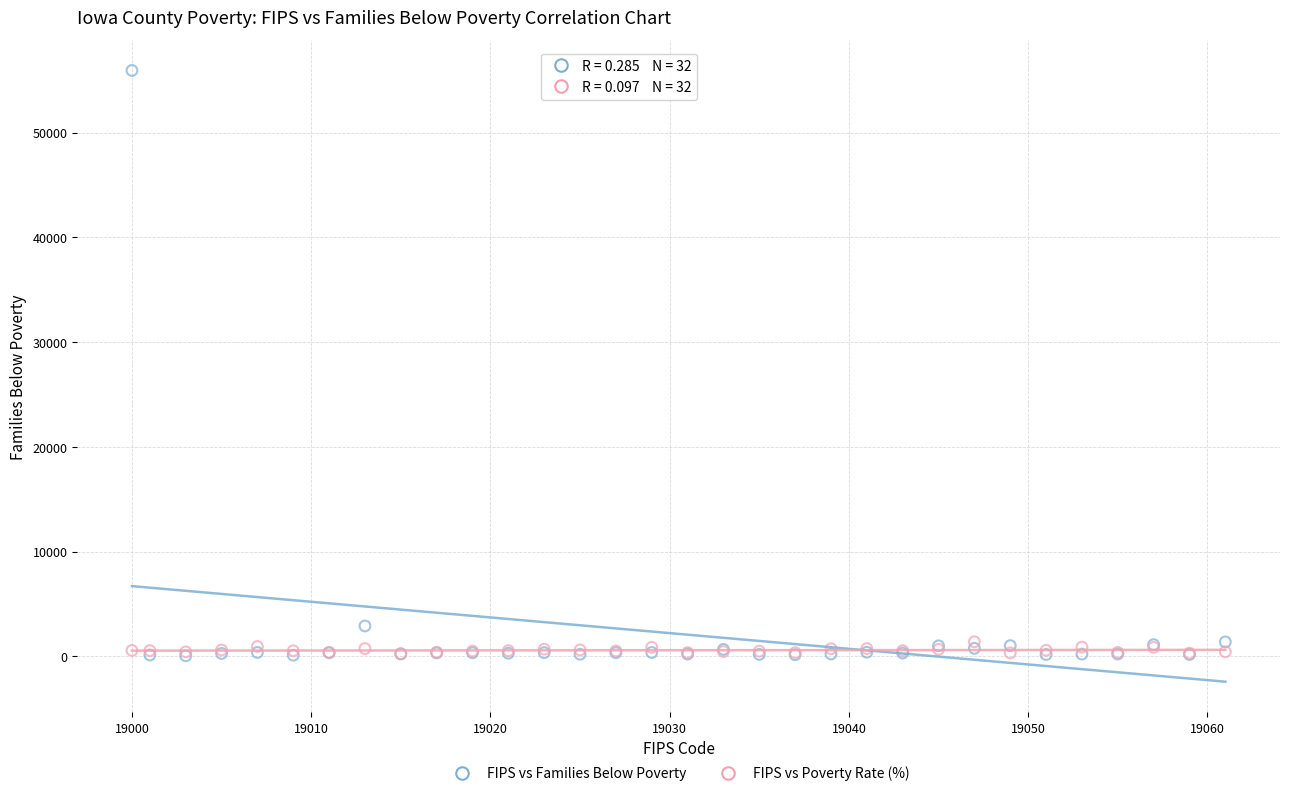

Across all series, what Y value is closest to 27987?

2898